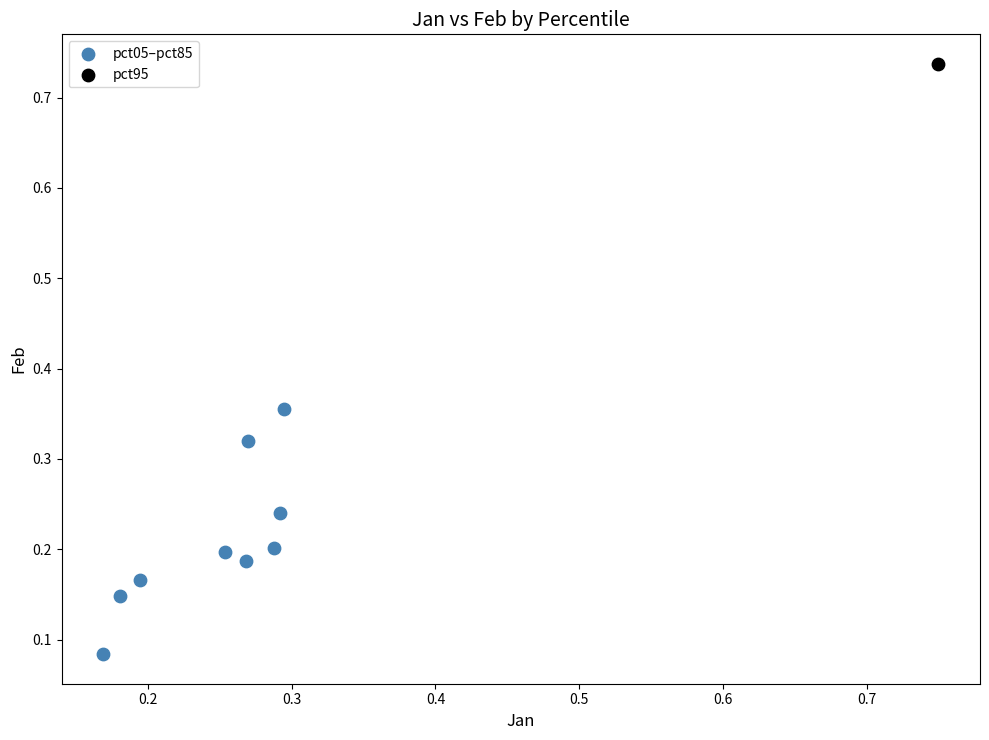

What are all the series names shown in the legend?

pct05–pct85, pct95